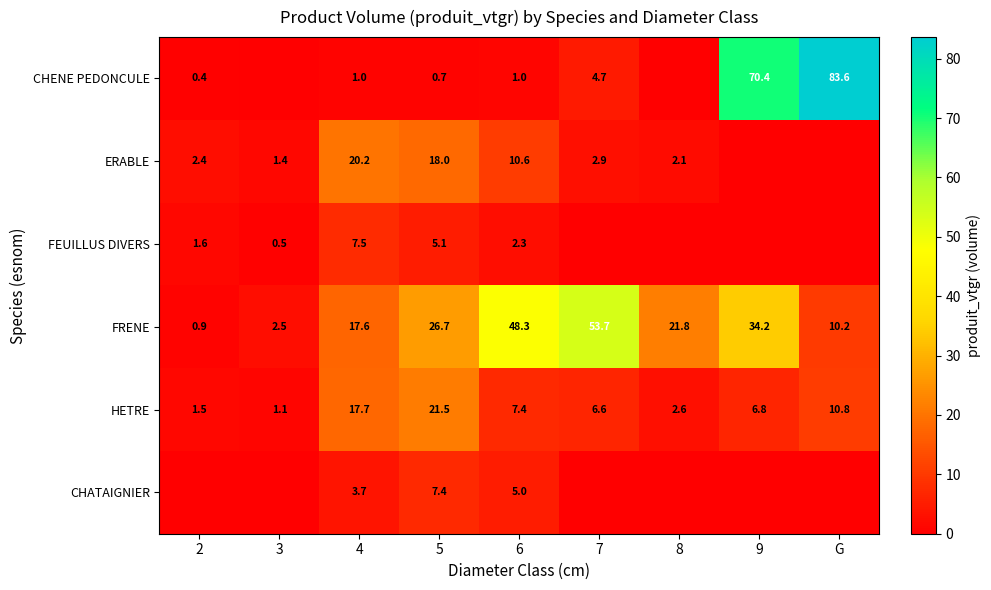

Which has a higher value, 8 or 7?

7